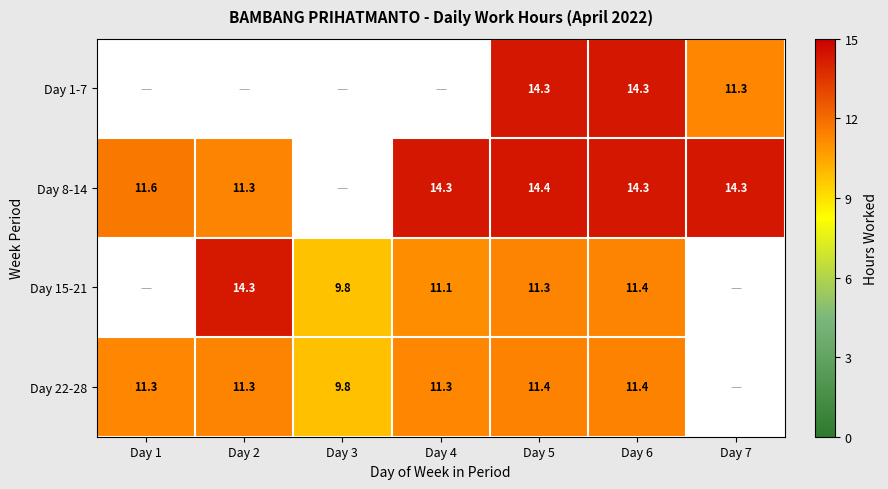

Is the value of Day 22-28 at Day 6 greater than the value of Day 1-7 at Day 7?

Yes